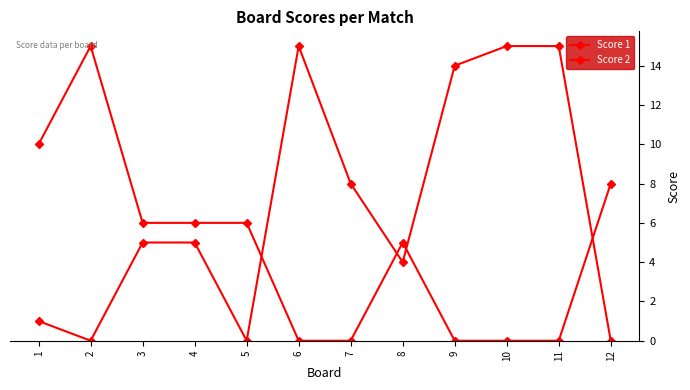

What value does the Score 2 series have at 11?

15